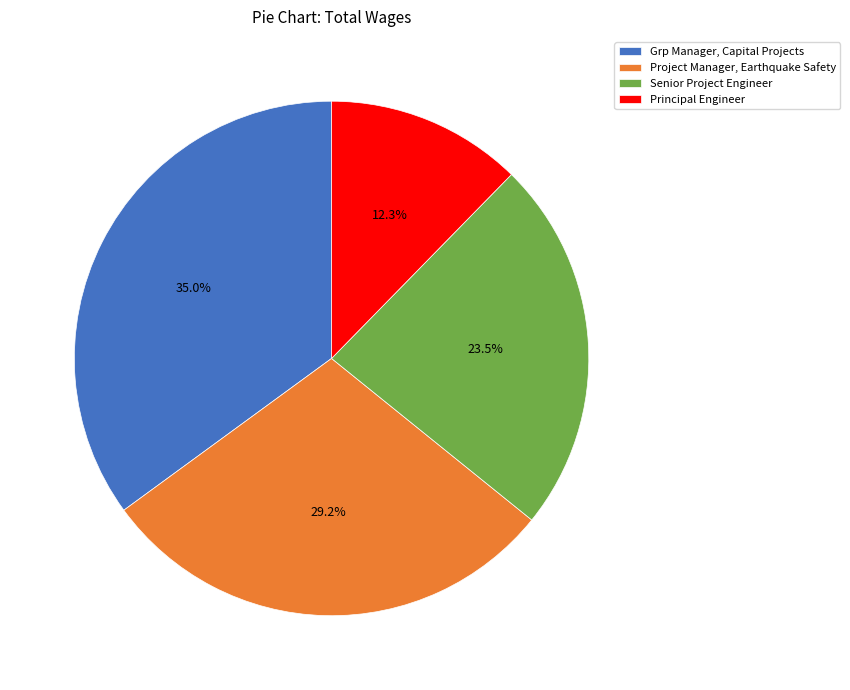

What portion of the pie excludes Project Manager, Earthquake Safety?

70.8%